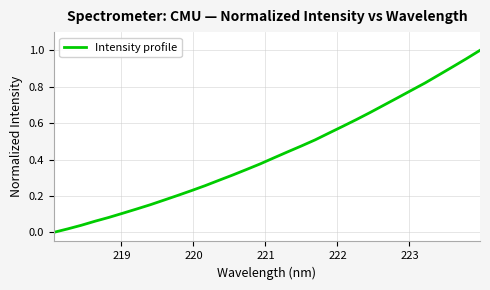

Does the chart display data point markers on the line(s)?

No